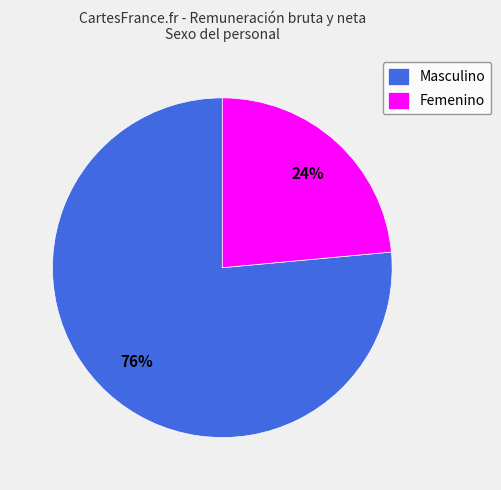

Does Masculino represent more than half of the total?

Yes